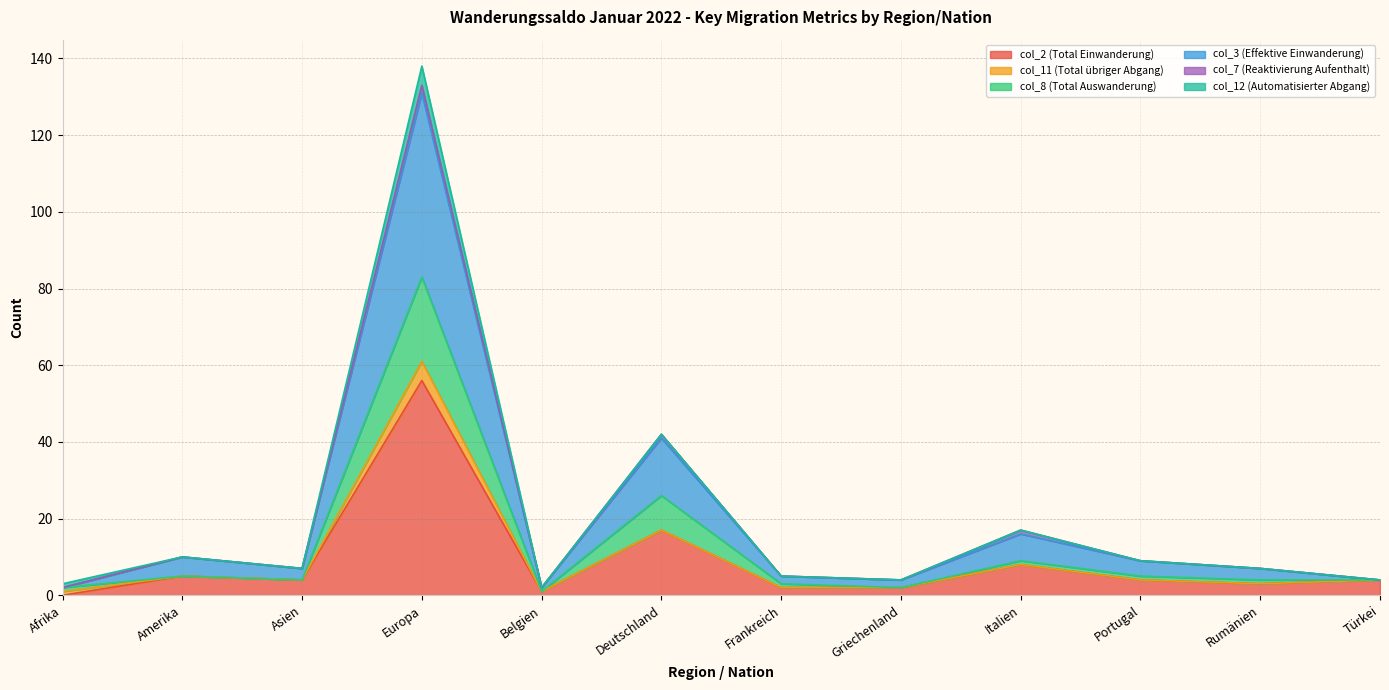

What is the label of the 6th point from the left?

Deutschland